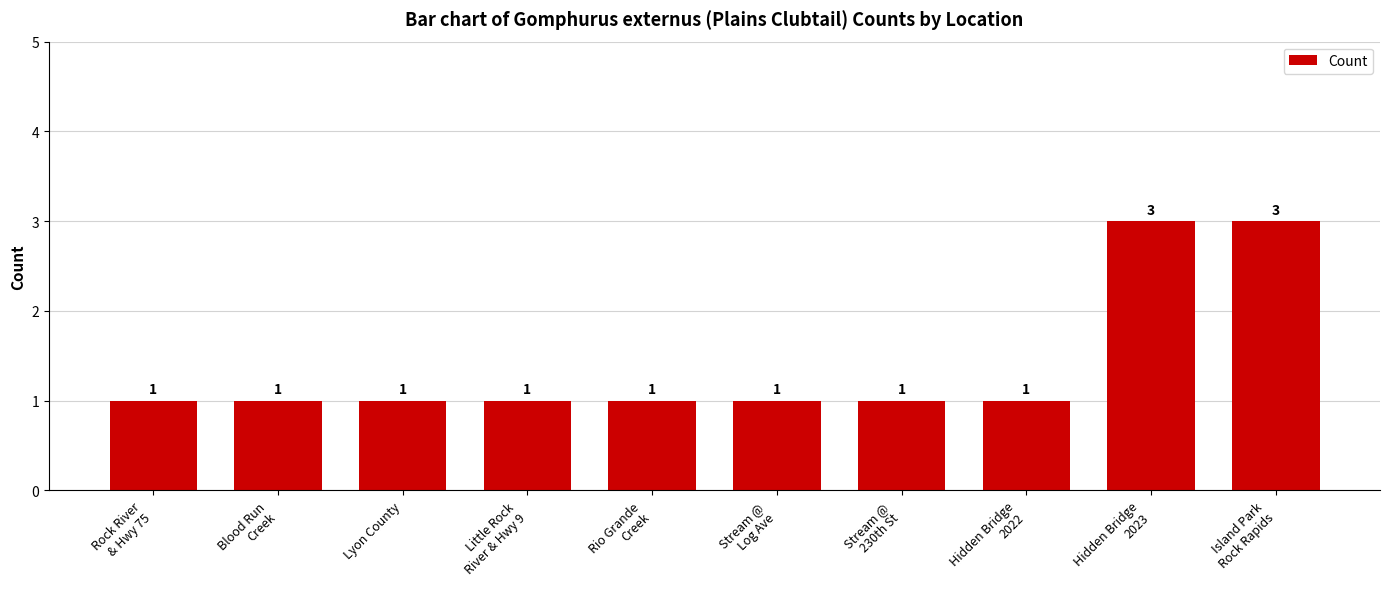

What is the maximum value shown in the chart?

3